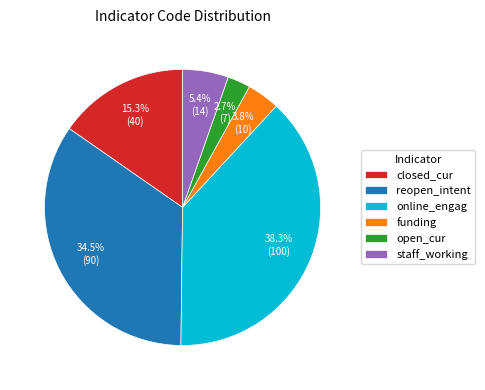

Rank the categories by value from highest to lowest.

online_engag, reopen_intent, closed_cur, staff_working, funding, open_cur